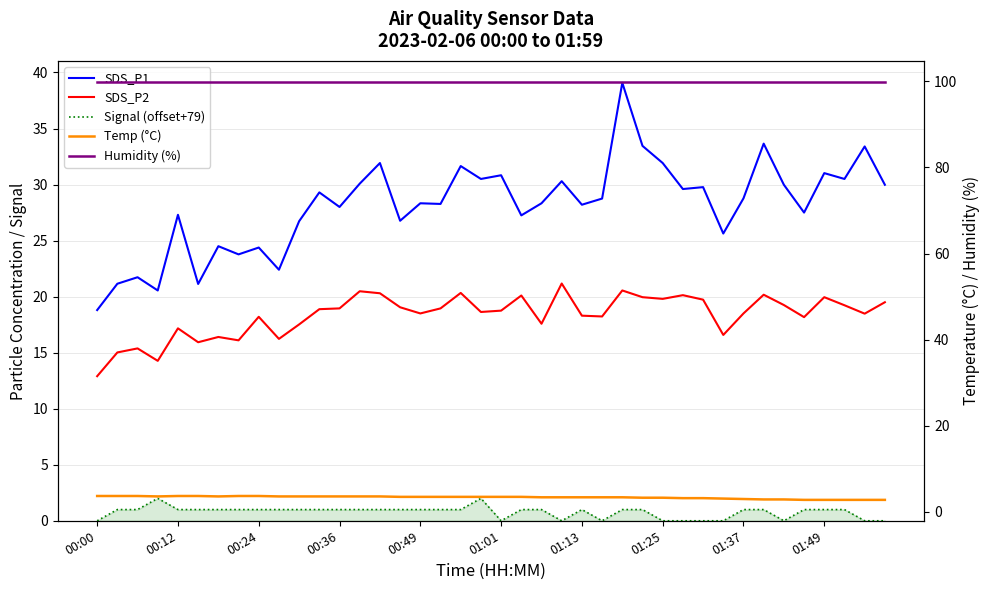

What is the label of the 26th point from the right?

14